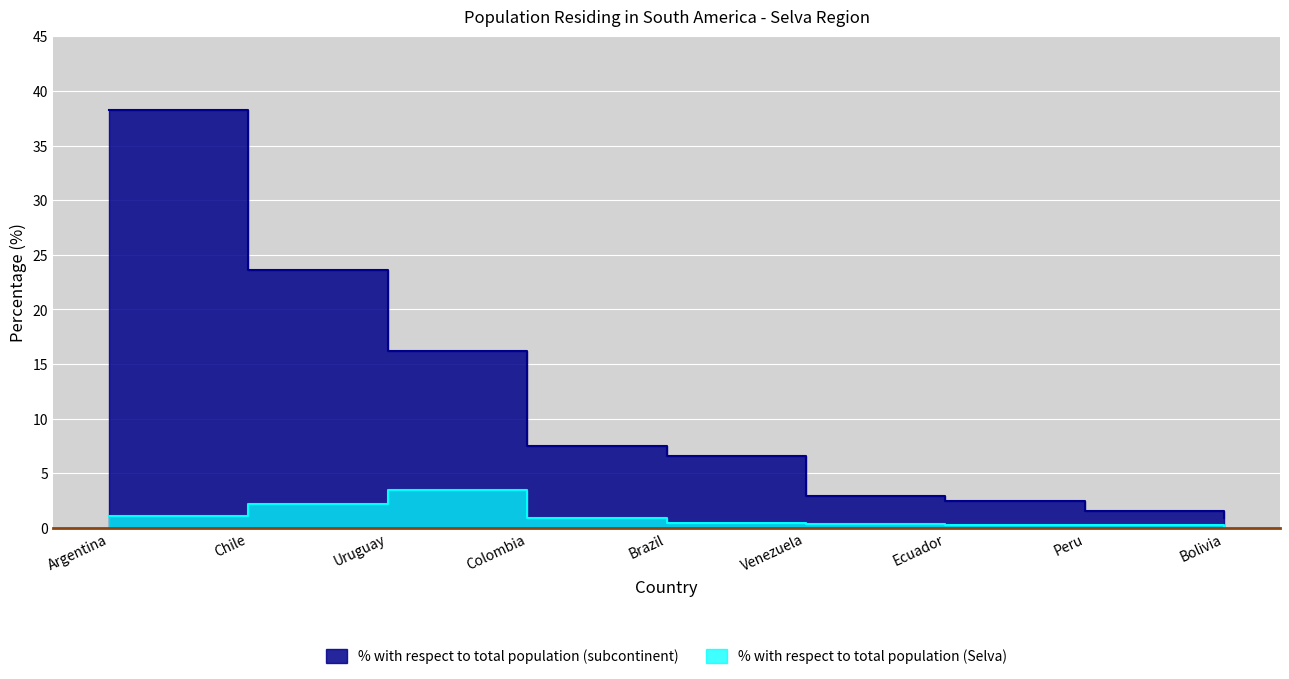

At which label is % with respect to total population (Selva) closest to 1?

Colombia